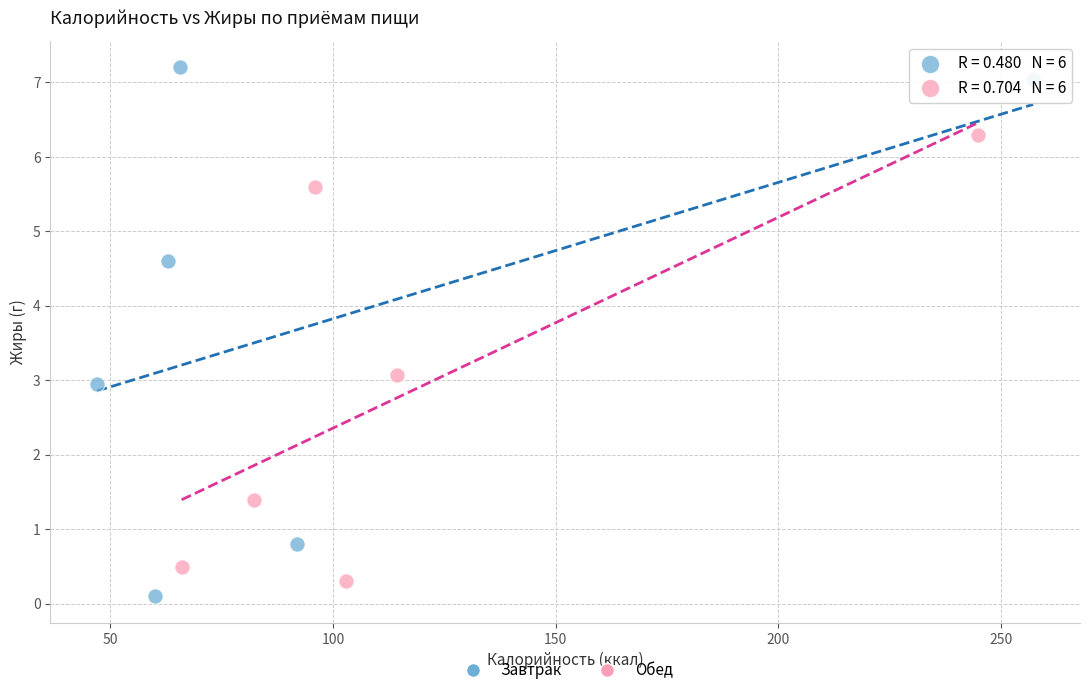

Which series reaches the minimum Y coordinate?

Завтрак